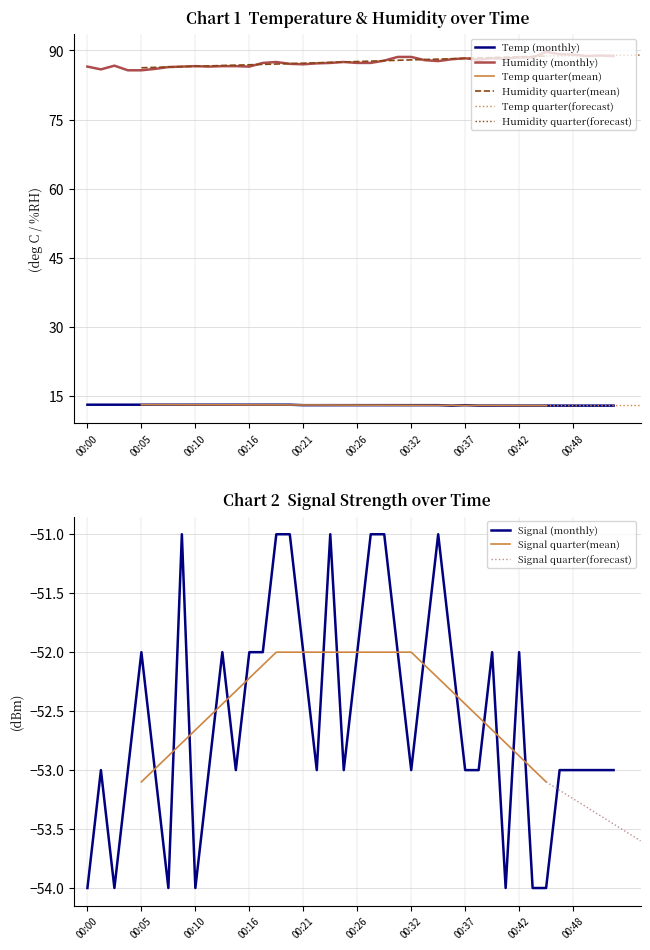

What is the sum of all Temp values?

520.4